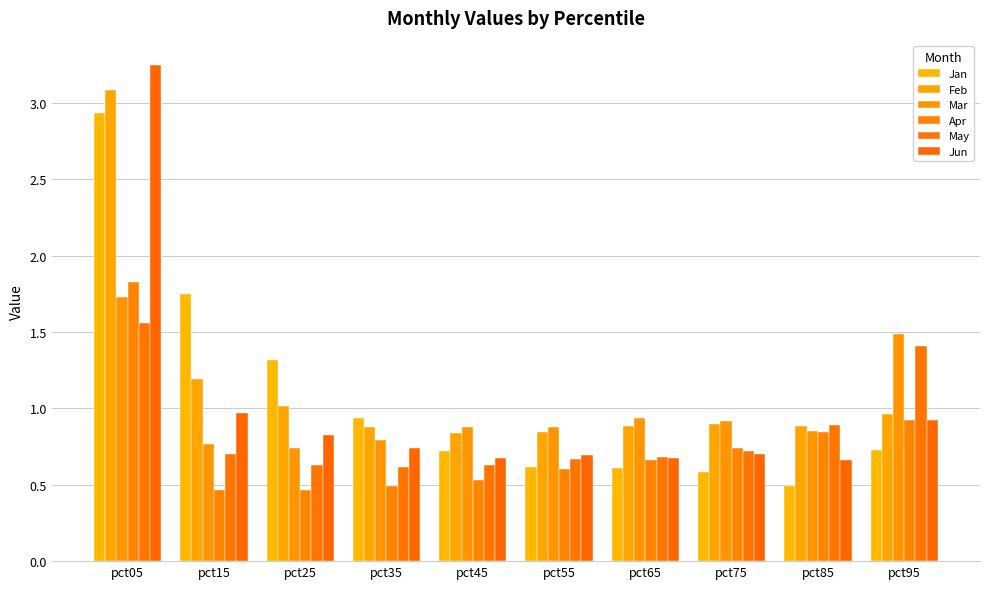

List the labels in order of Apr value, largest first.

pct05, pct95, pct85, pct75, pct65, pct55, pct45, pct35, pct15, pct25